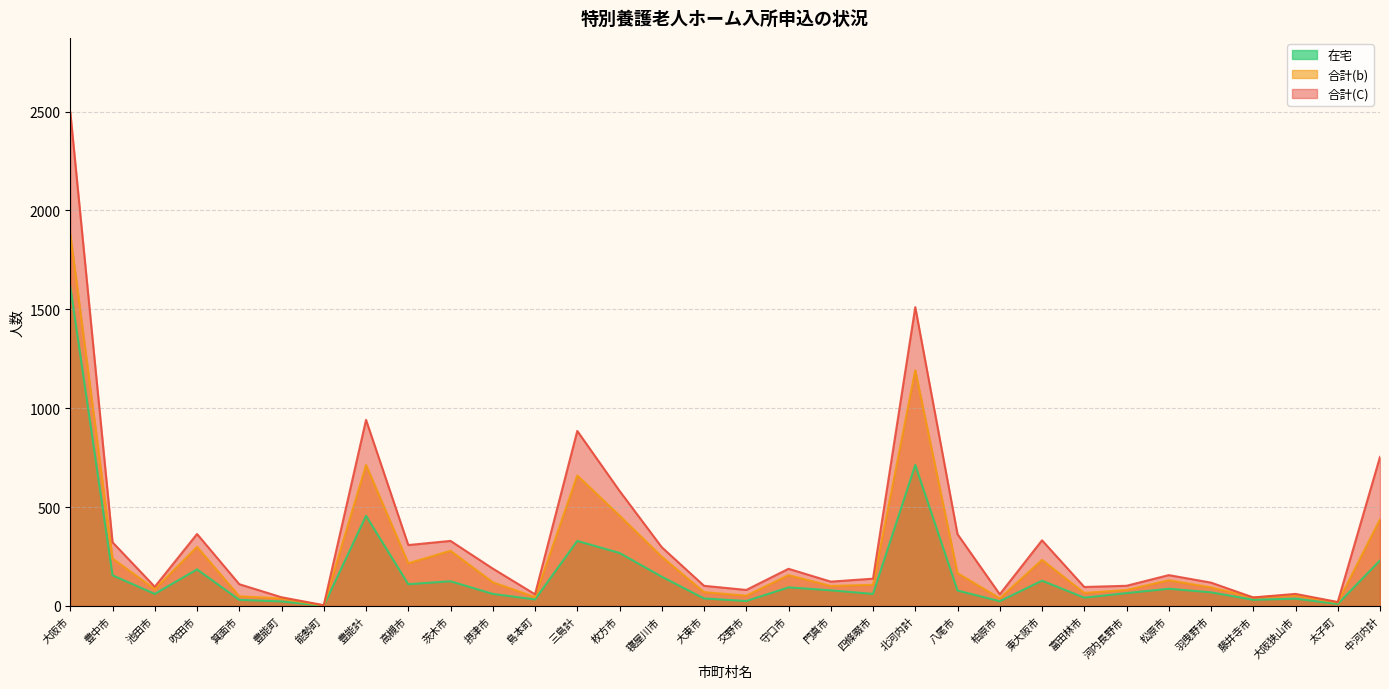

What is the label of the 10th point from the left?

茨木市